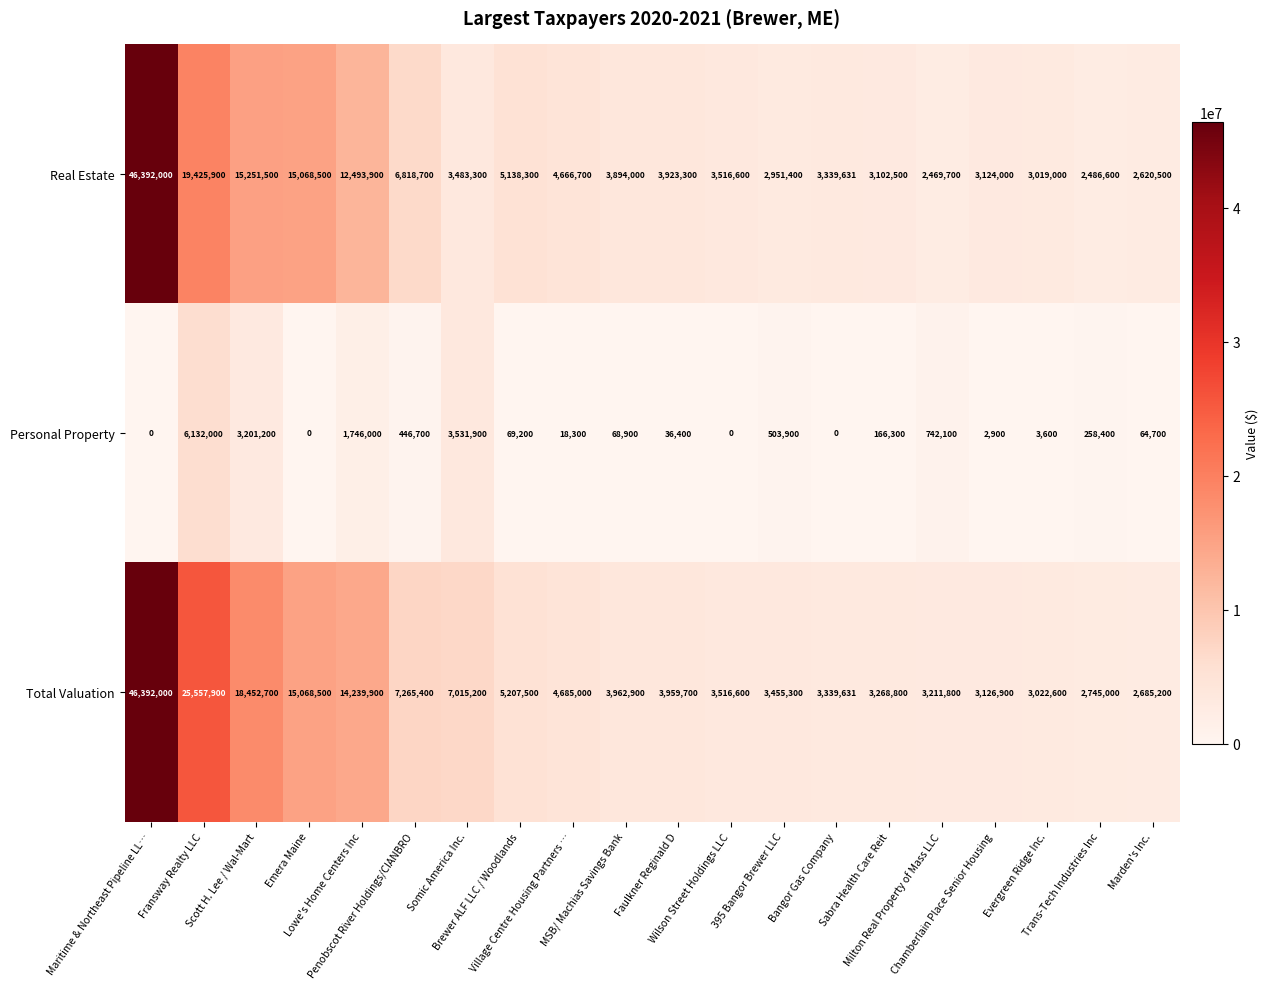

Between Maritime & Northeast Pipeline LL… and Evergreen Ridge Inc., which series saw the biggest shift?

Real Estate